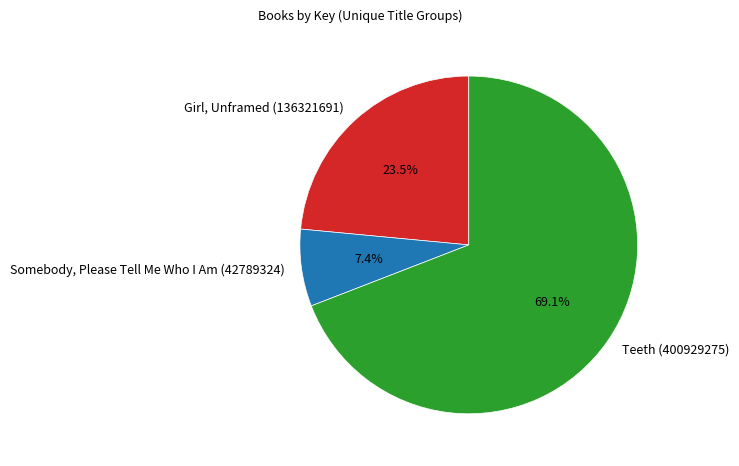

To the nearest percent, what percentage of the pie is Somebody, Please Tell Me Who I Am (42789324)?

7%